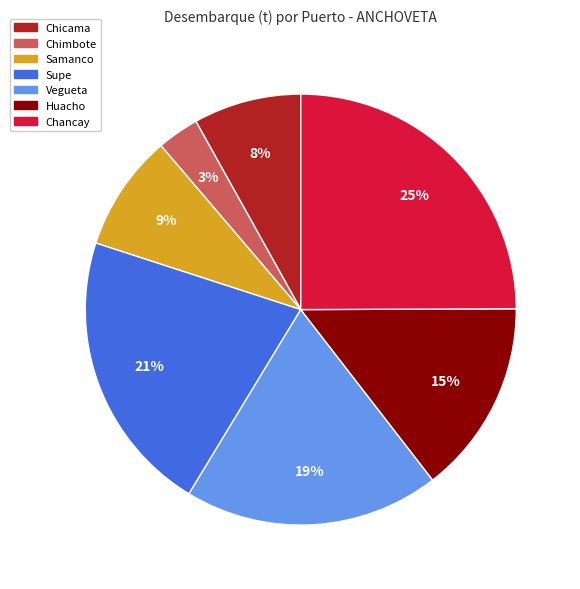

To the nearest percent, what is the difference between the Chimbote and Chicama slice percentages?

5%